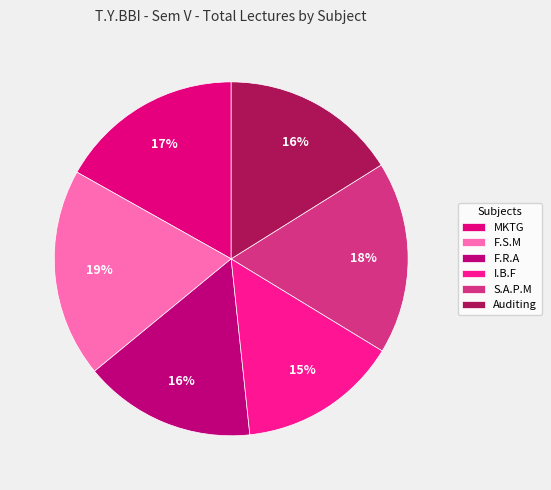

How many segments does this pie chart have?

6